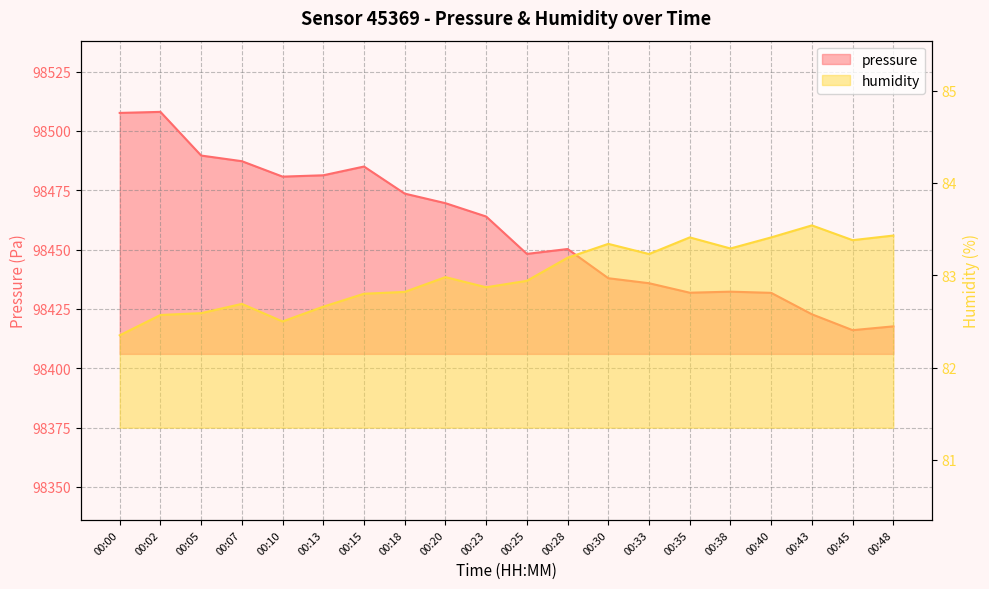

True or false: pressure and humidity cross at least once.

False